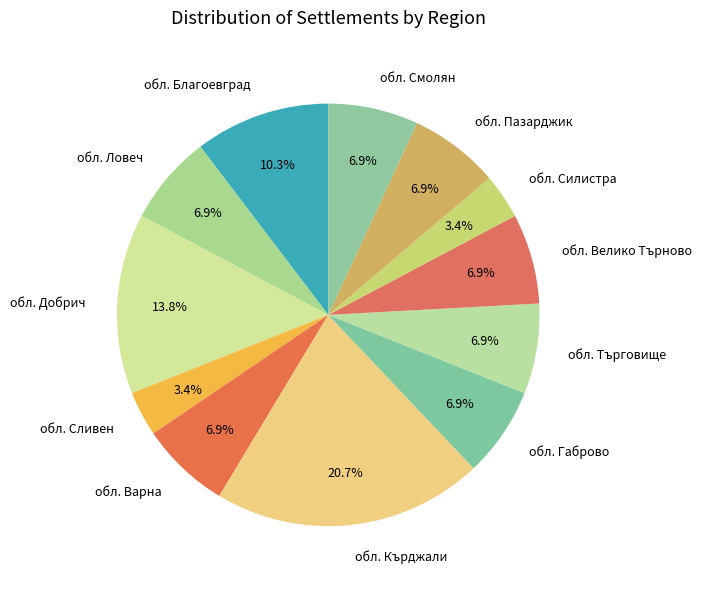

To the nearest percent, what is the difference between the largest and smallest slice percentages?

17%